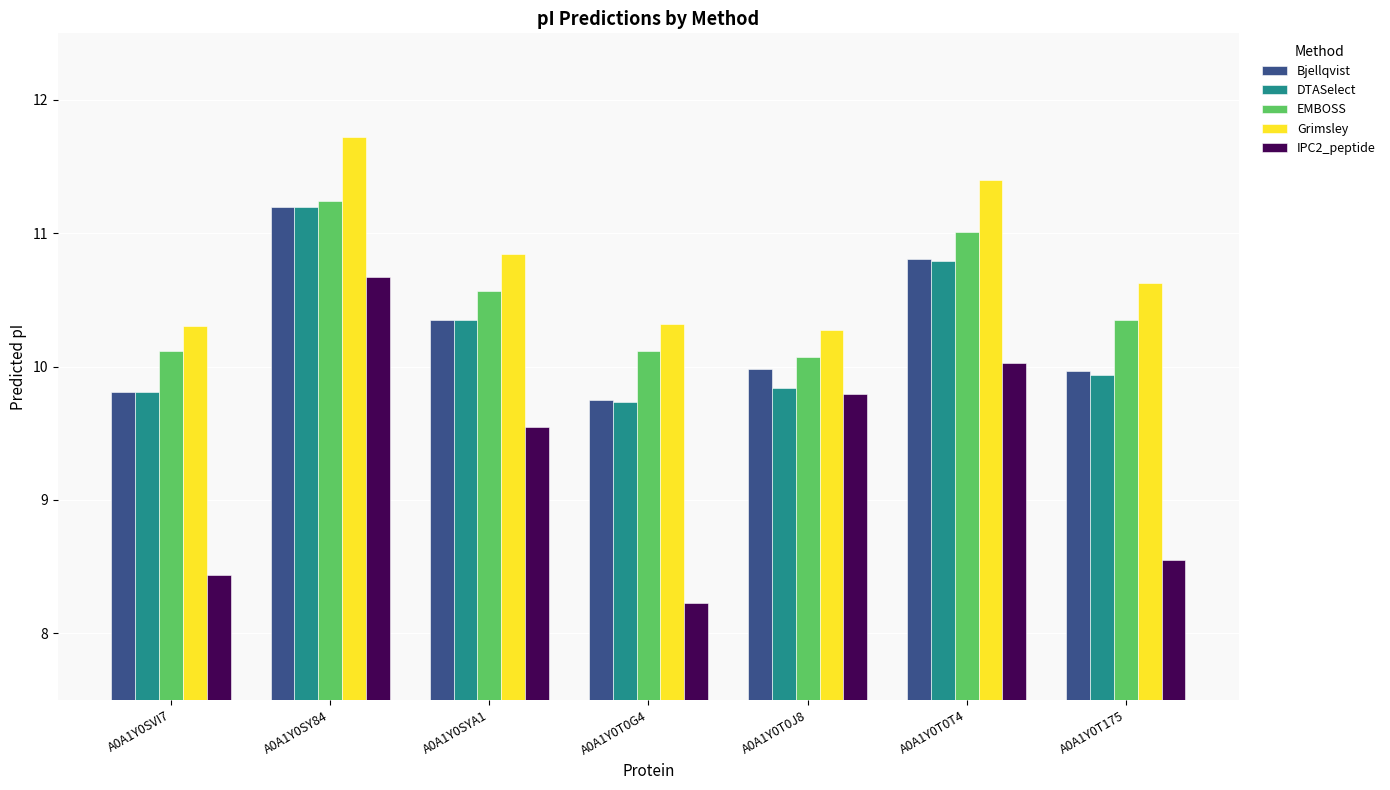

Does the chart contain stacked bars?

No